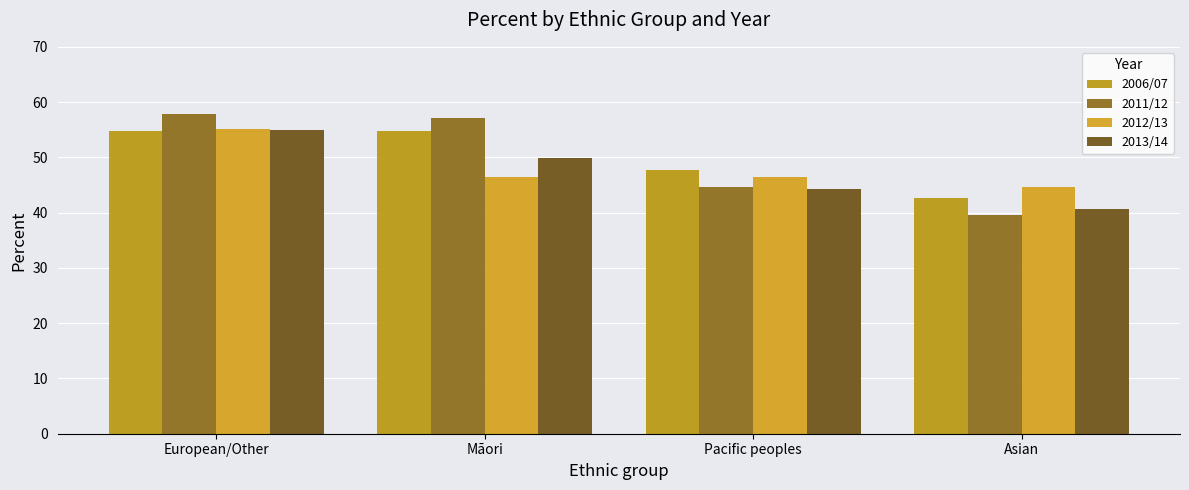

The 2006/07 series shows 47.7 at Pacific peoples. True or false?

True